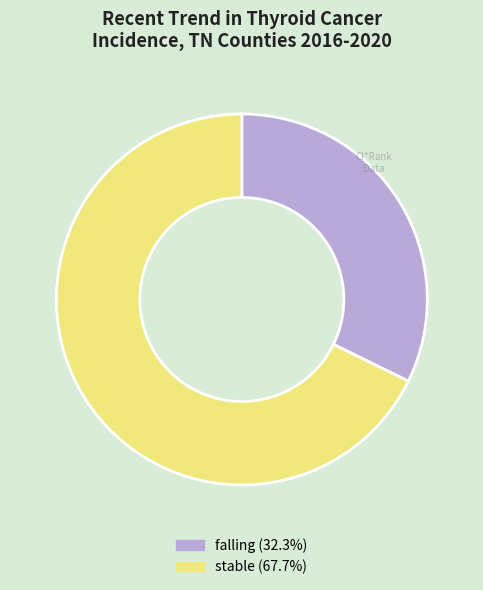

Does any single category account for the majority?

Yes